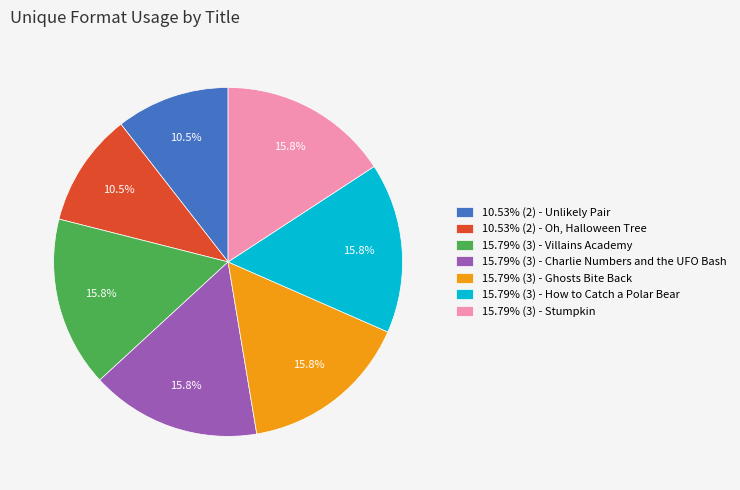

Is there any slice that represents more than half of the pie?

No